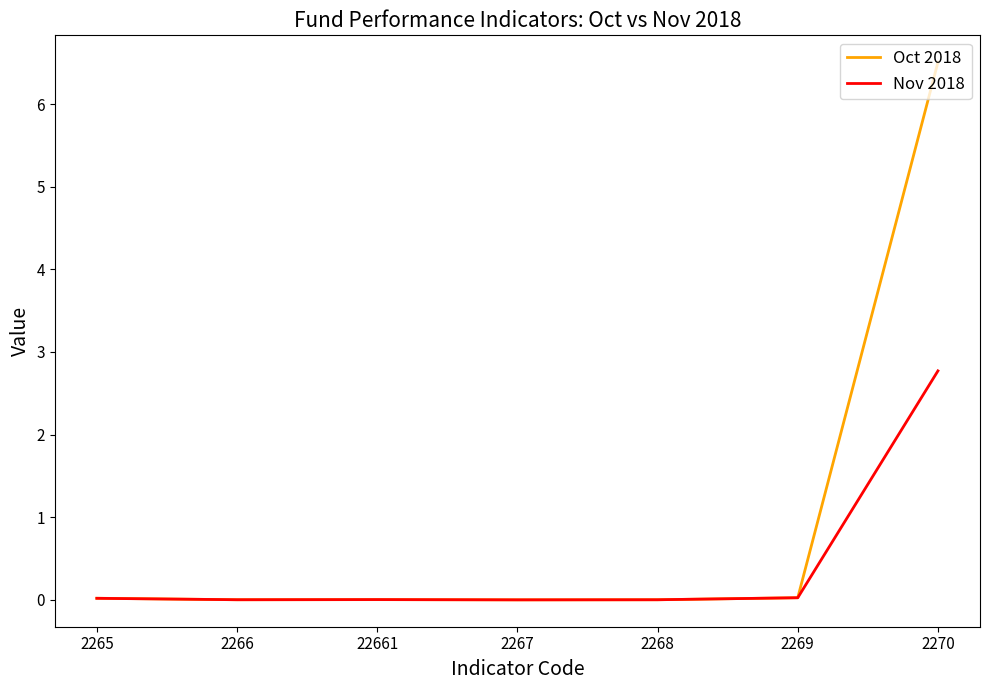

Which series has the largest range (max minus min)?

Oct 2018